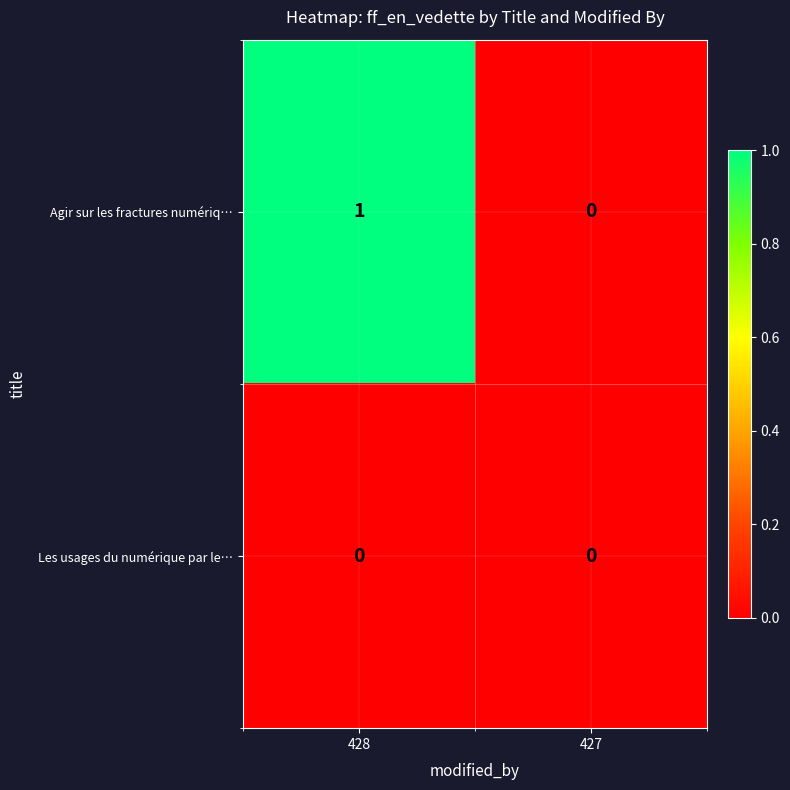

List the series in order of their peak value, lowest first.

Les usages du numérique par le…, Agir sur les fractures numériq…